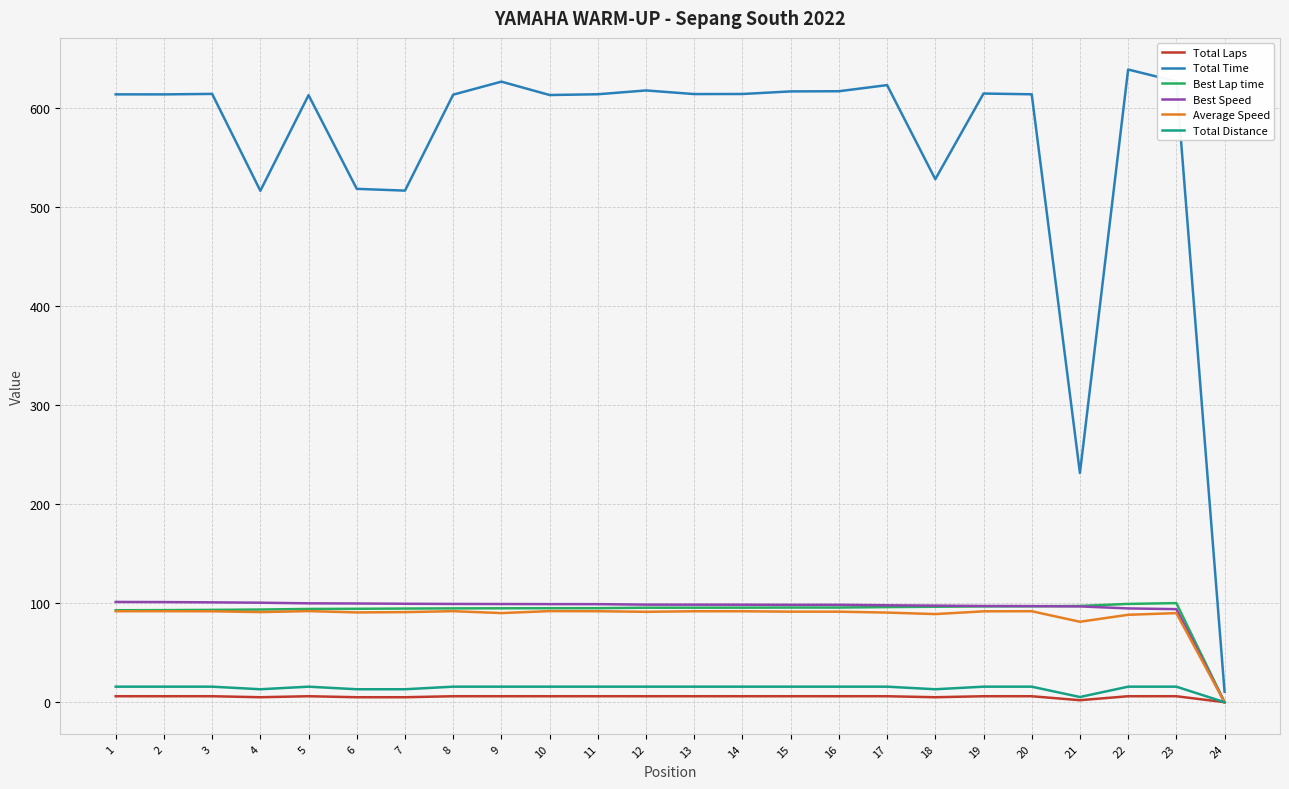

What is the maximum value shown in the chart?

638.7